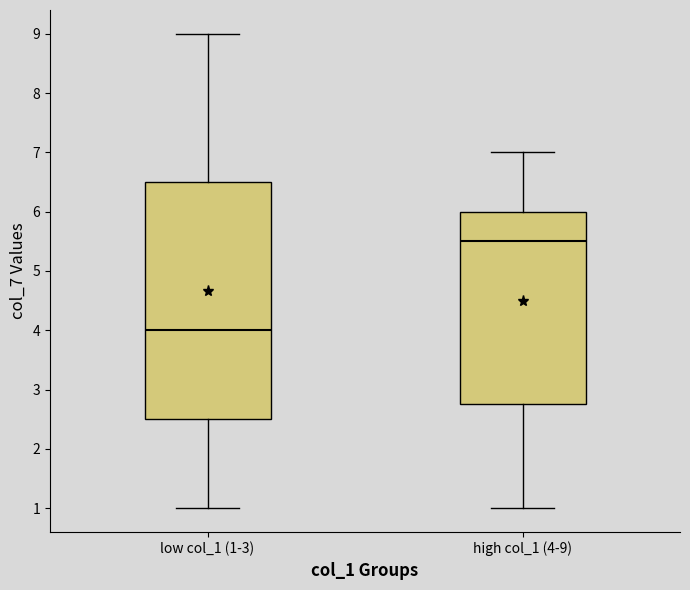

Reading left to right, read every box against the y-axis: the position of its median line, the range the box covers, and the ends of its whiskers. The values are not printed on the chart, so give them approximately, as read against the axis.

low col_1 (1-3): median 4.0, box 2.5 to 6.5, whiskers 1.0 to 9.0
high col_1 (4-9): median 5.5, box 2.8 to 6.0, whiskers 1.0 to 7.0